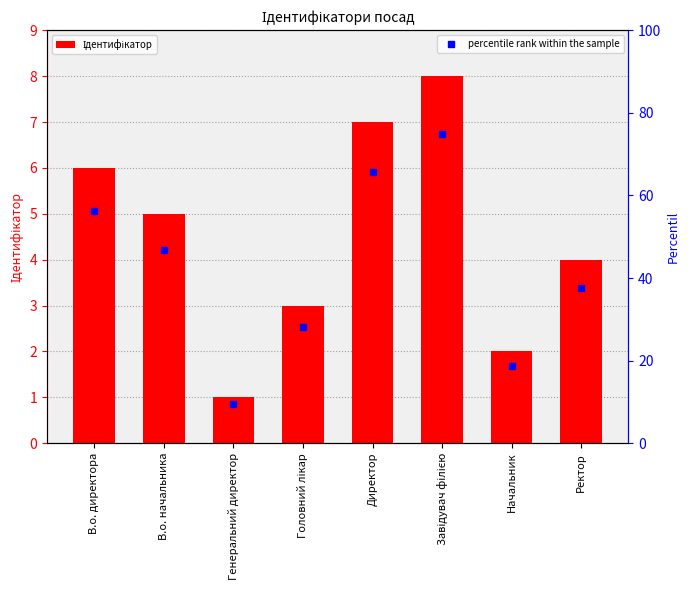

How many values are below 5?

4